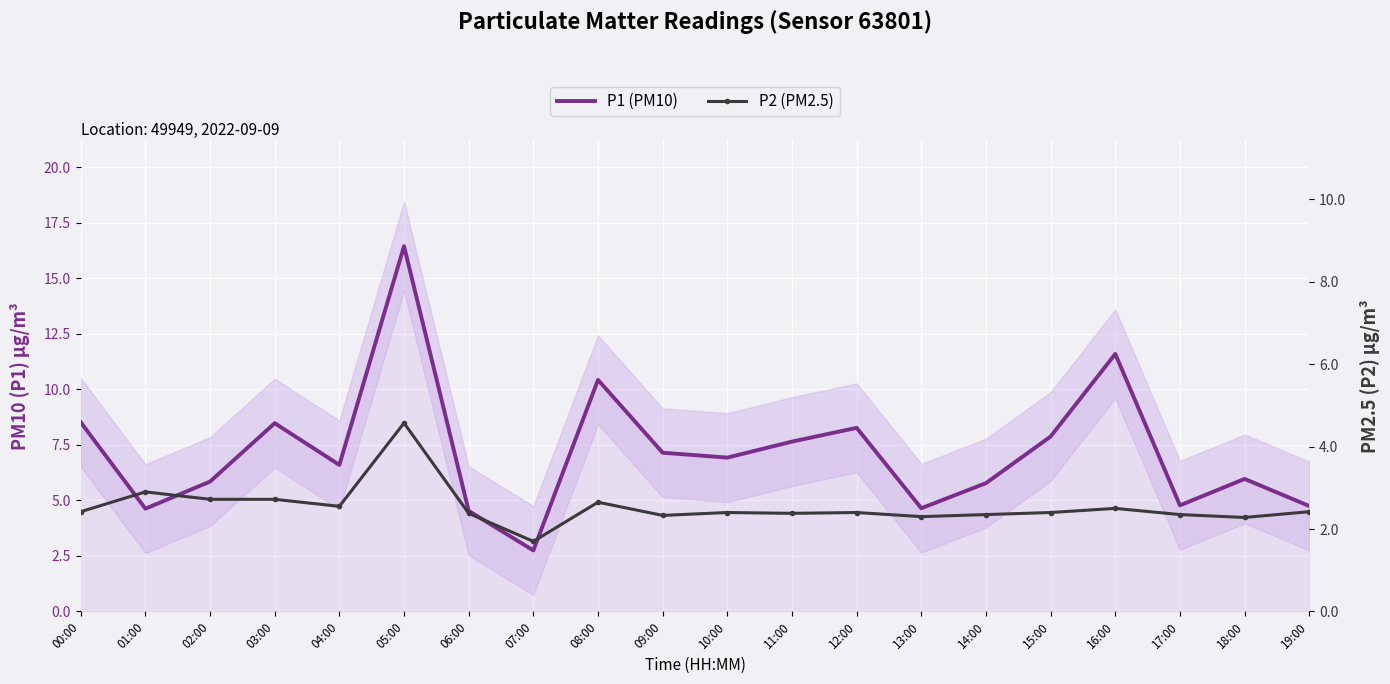

At which label is P1 (PM10) closest to 9?

00:00